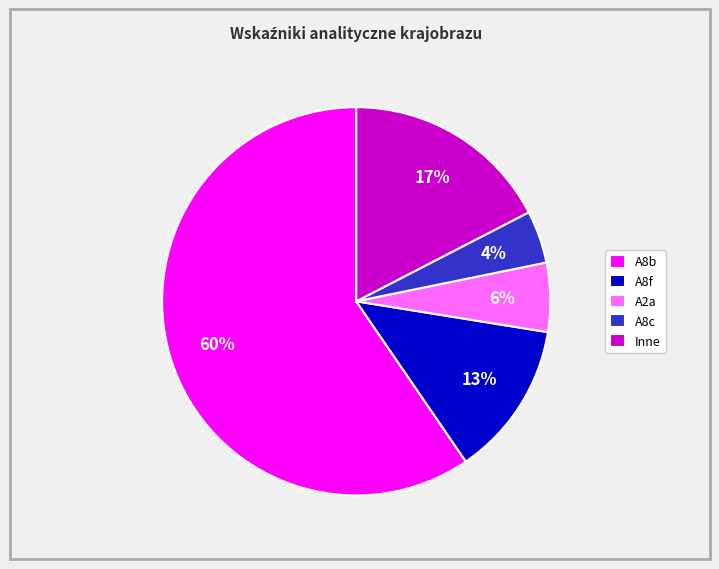

What percentage is the A8b slice, to the nearest percent?

60%